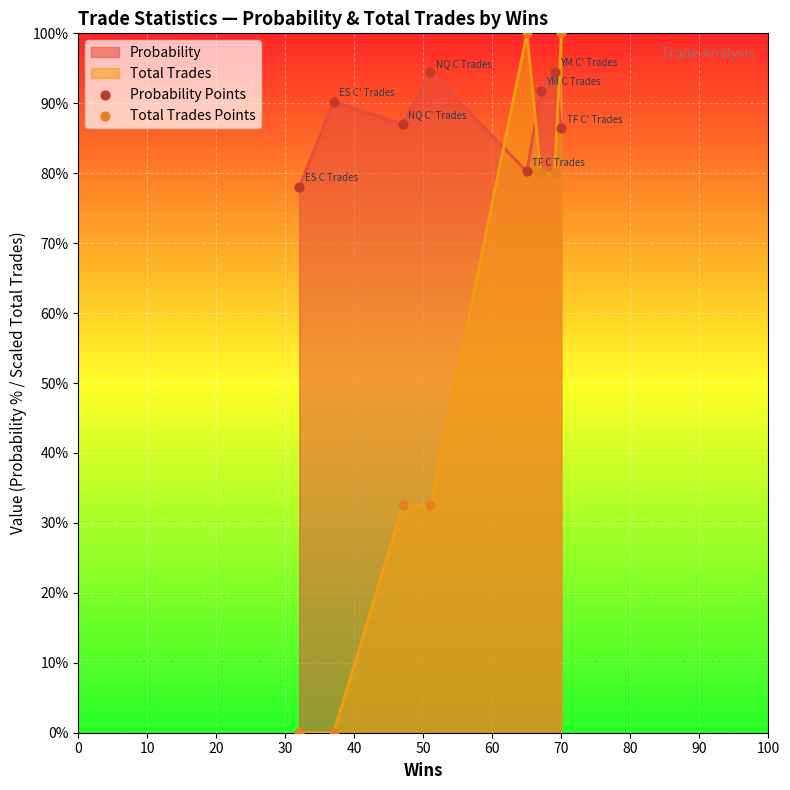

Which series has the largest total across all categories?

Probability